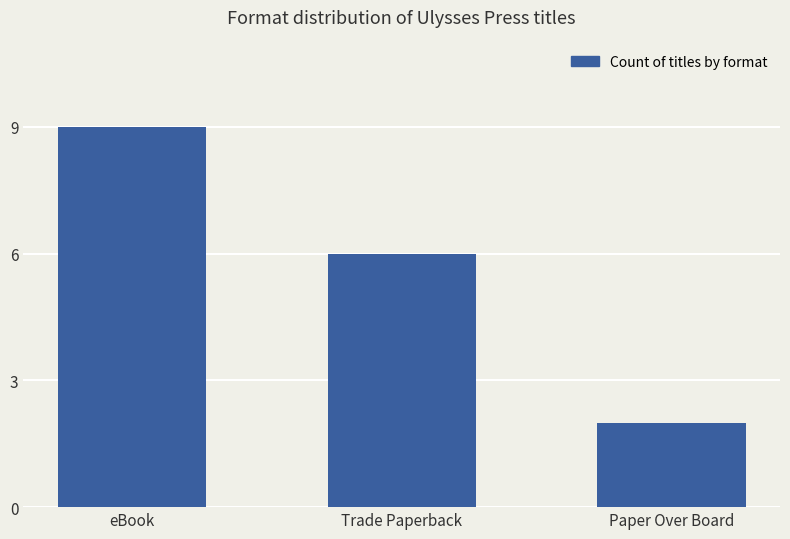

Does the chart contain stacked bars?

No